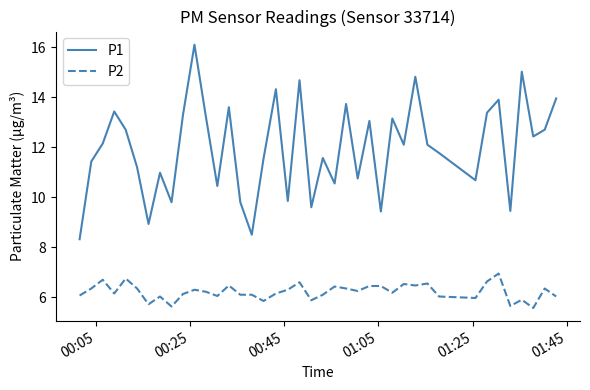

List the series in order of their overall mean, lowest first.

P2, P1